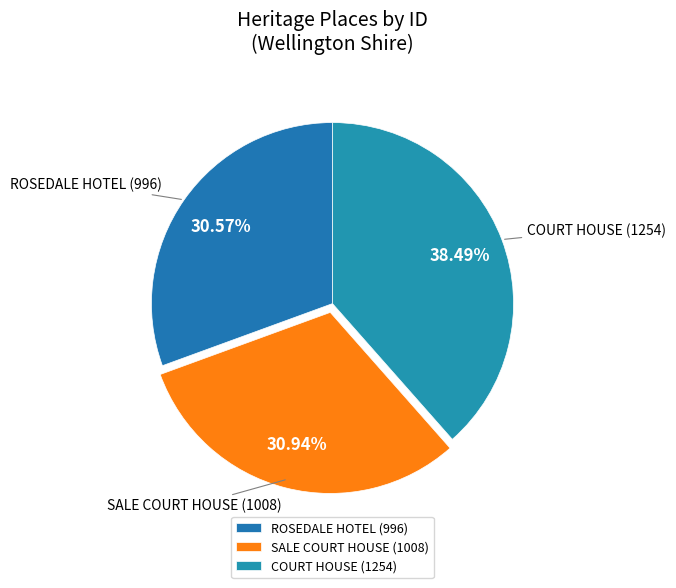

Is the sum of SALE COURT HOUSE (1008) and COURT HOUSE (1254) greater than half?

Yes